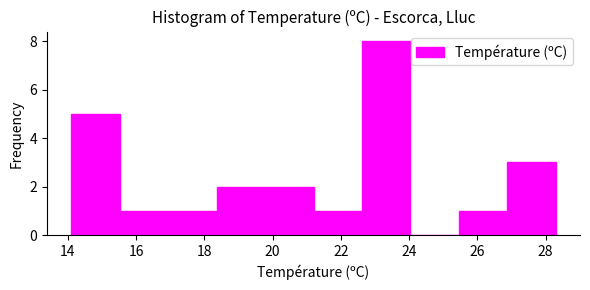

Reading left to right, list every bar in this chart as the range it spans on the x-axis followed by its height. Neither the bar edges nor the heights are printed on the chart, so give them approximately, as read against the axes.

14.10 to 15.52: 5
15.52 to 16.94: 1
16.94 to 18.36: 1
18.36 to 19.78: 2
19.78 to 21.20: 2
21.20 to 22.62: 1
22.62 to 24.04: 8
24.04 to 25.46: 0
25.46 to 26.88: 1
26.88 to 28.30: 3